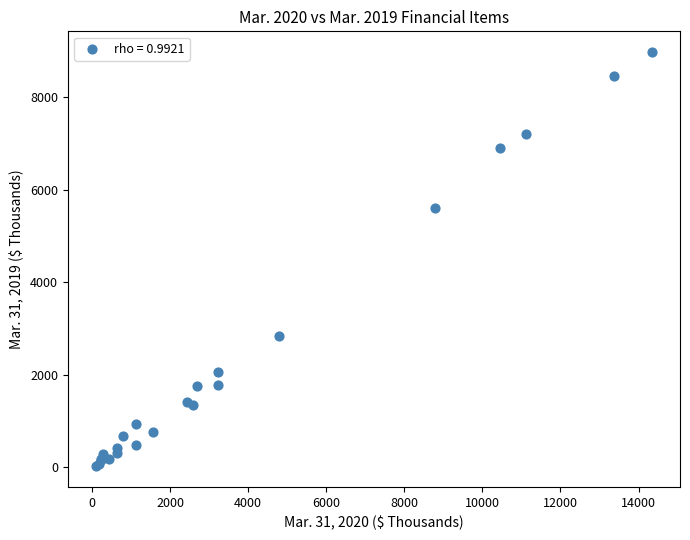

What Y value in the scatter plot is closest to 4498?

5611